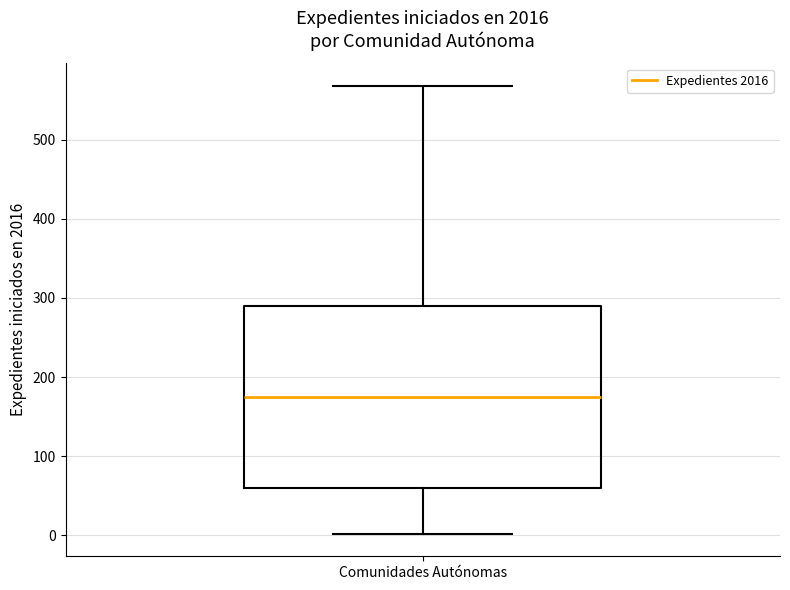

Where is the lower edge of the box for Comunidades Autónomas on the y-axis? The values are not printed on the chart, so give them approximately, as read against the axis.

60